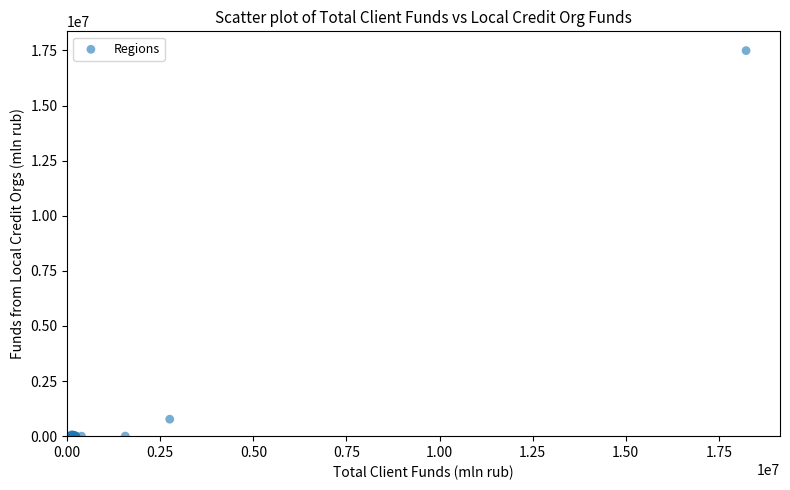

What Y value in the scatter plot is closest to 8746879?

769304